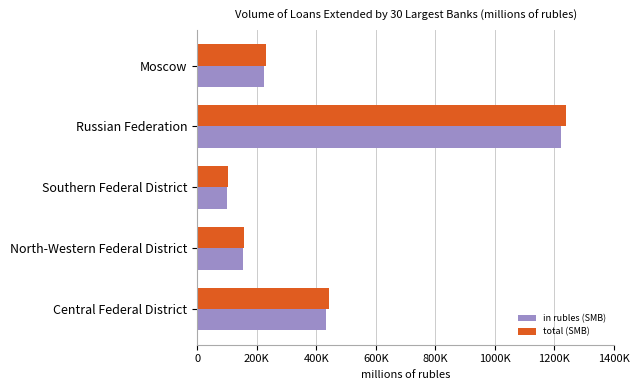

Which series has the widest spread of values?

total (SMB)